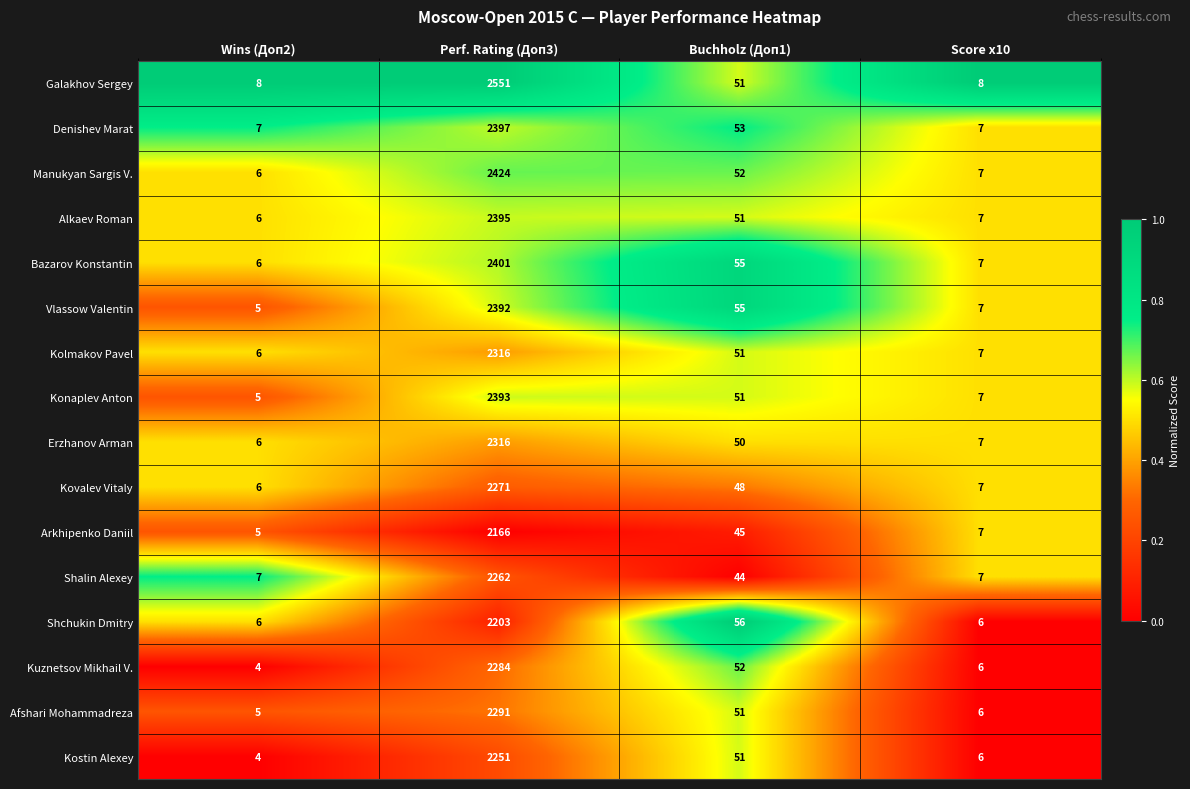

What is the greatest value displayed?

2551